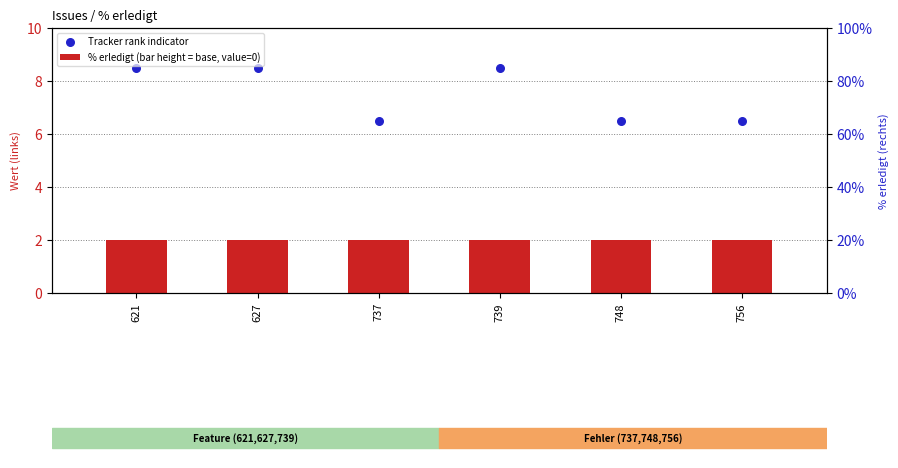

At which category is the sum across all series the highest?

621